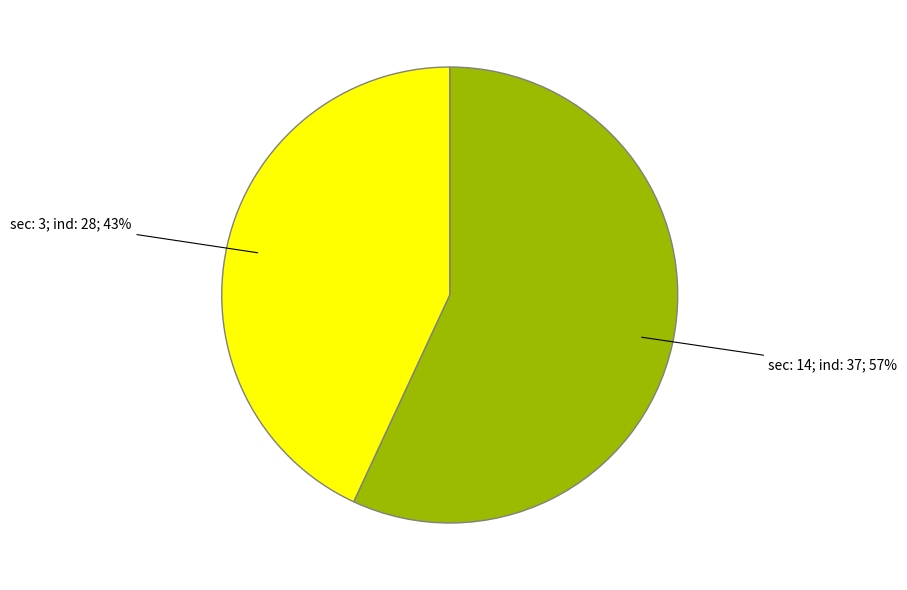

To the nearest percent, what is the average slice percentage?

50%